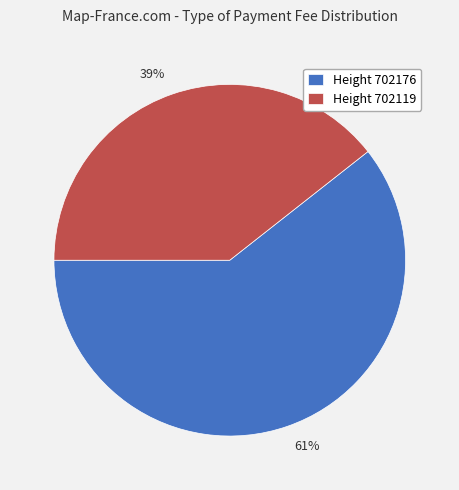

Is there a majority slice in this chart?

Yes